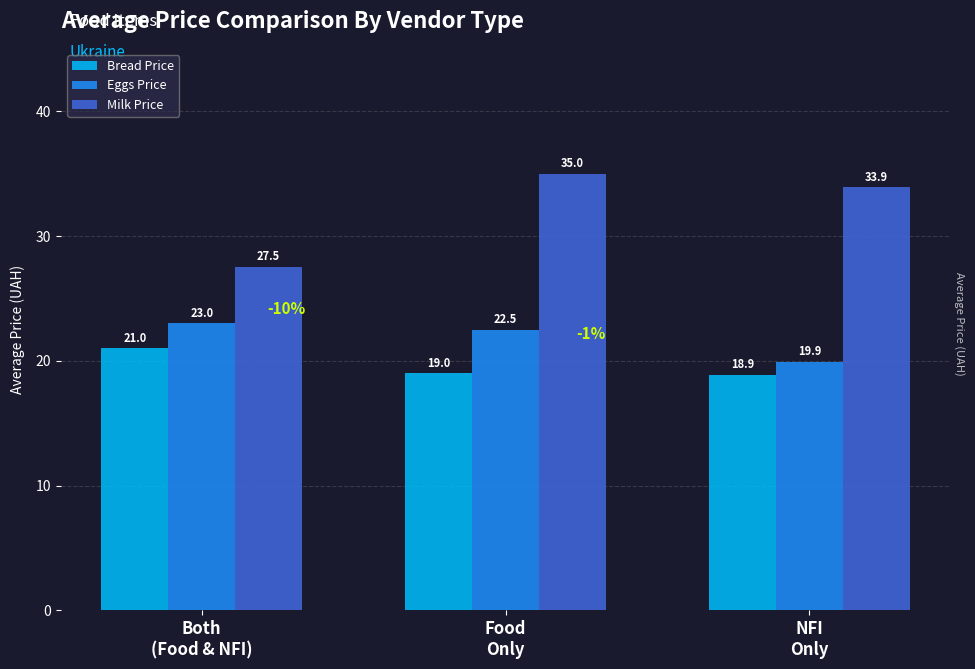

What is the label of the 2nd bar from the left?

Food
Only